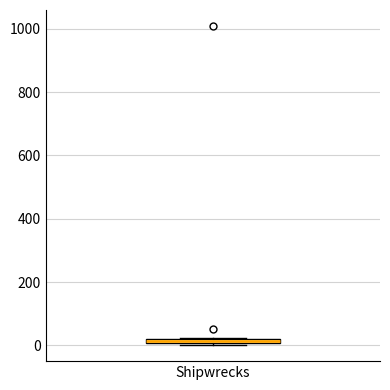

Where is the upper edge of the box for Shipwrecks on the y-axis? The values are not printed on the chart, so give them approximately, as read against the axis.

20